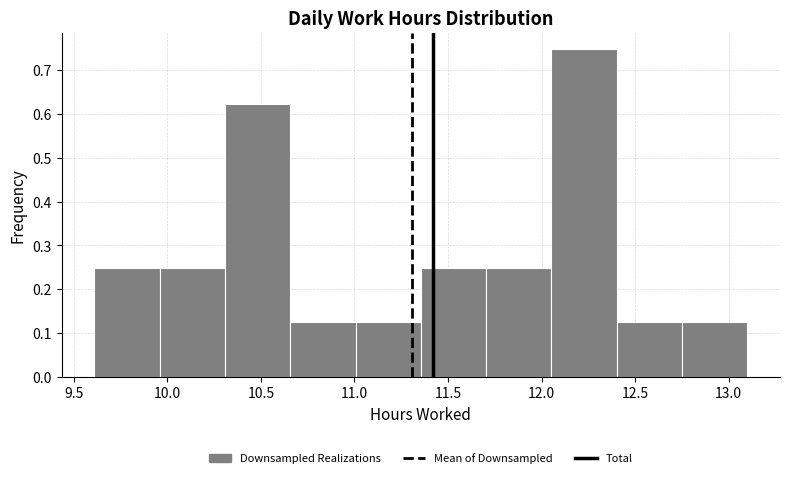

How tall is the bar that spans 10.30 to 10.65 on the x-axis? Neither the bar edges nor the heights are printed on the chart, so give them approximately, as read against the axes.

0.62